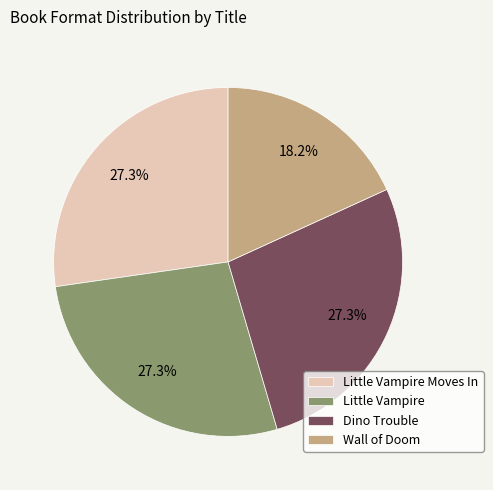

How much of the chart is everything except Wall of Doom?

81.8%